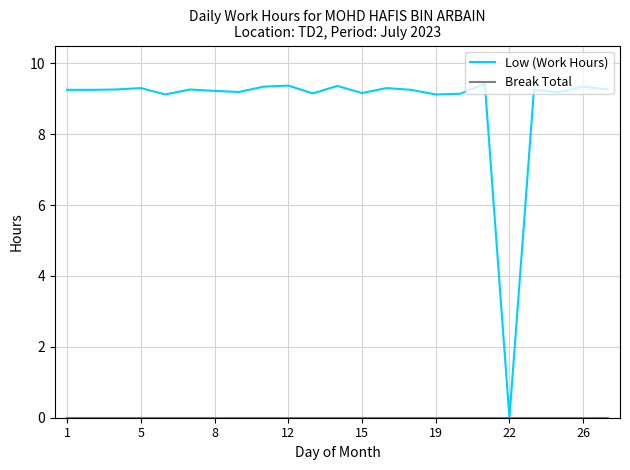

Which series has the largest total across all categories?

Low (Work Hours)